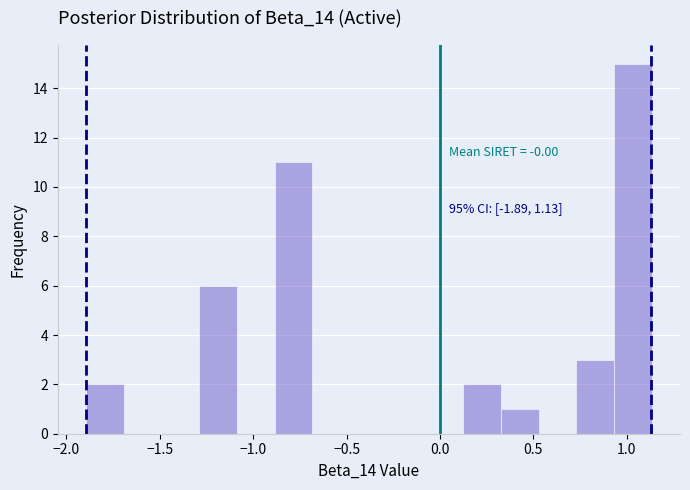

Which range on the x-axis has the tallest bar?

0.95 to 1.15